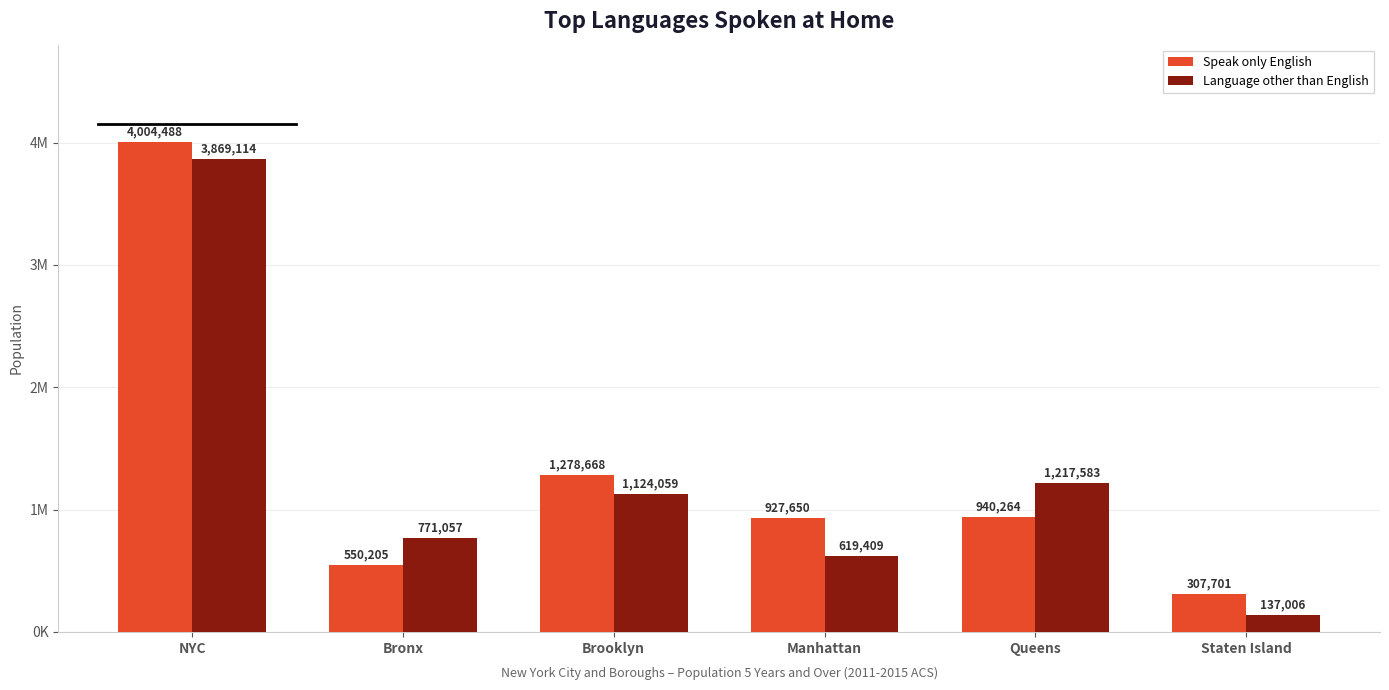

What is the sum of the Speak only English values at Bronx and Queens?

1490469